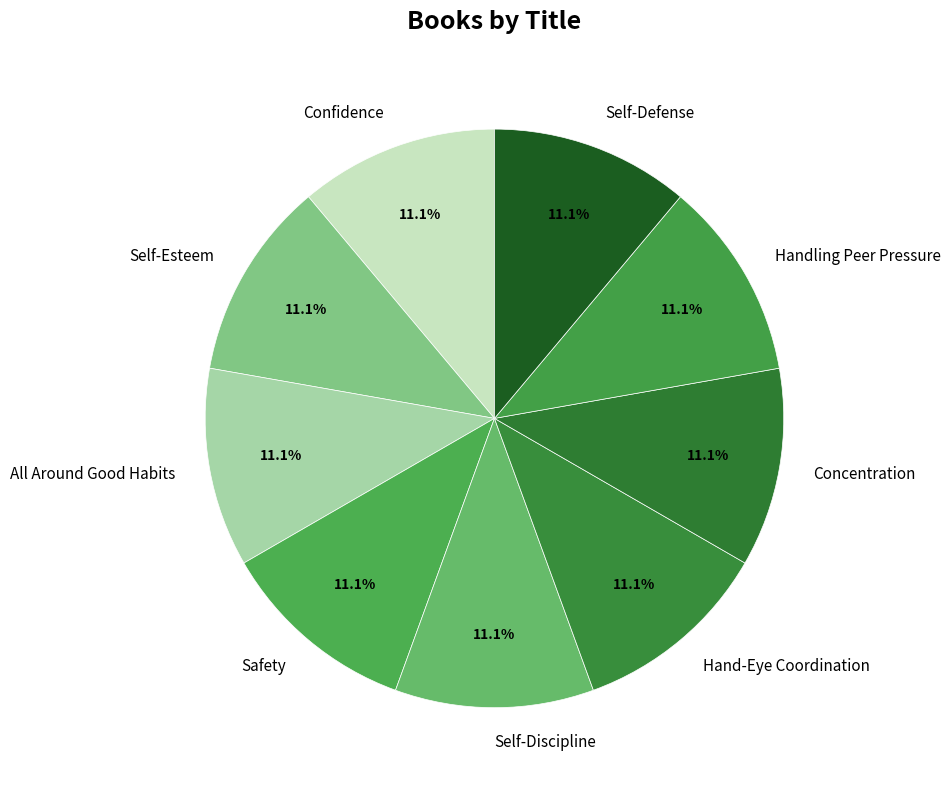

To the nearest percent, what percentage of the pie is All Around Good Habits?

11%